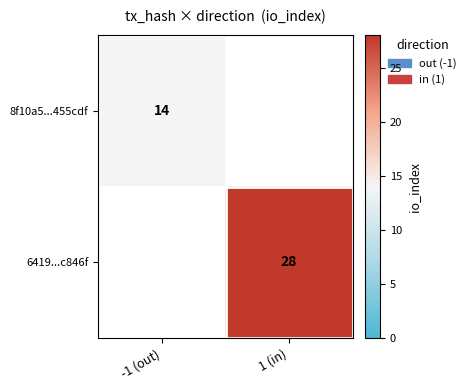

True or false: 8f10a5...455cdf has a value of 14 at -1 (out).

True